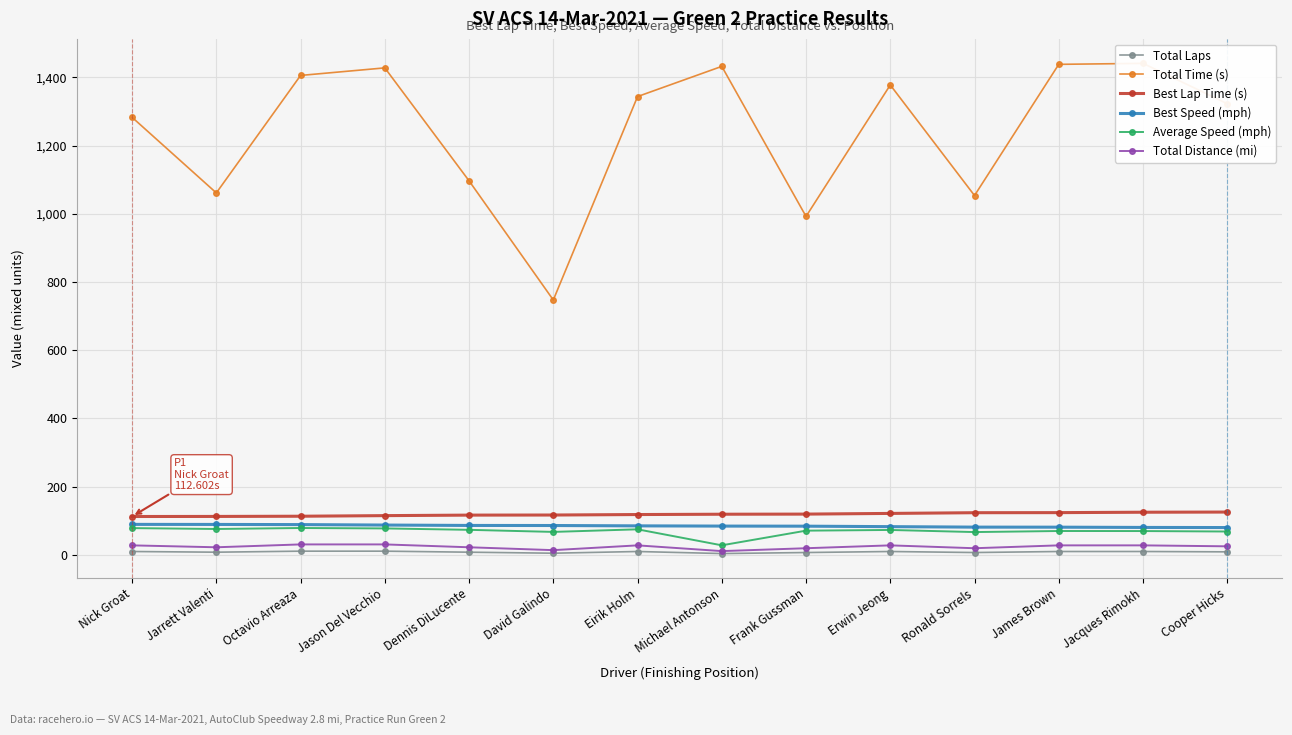

In Average Speed (mph), how many points are lower than both neighbors (excluding endpoints)?

4